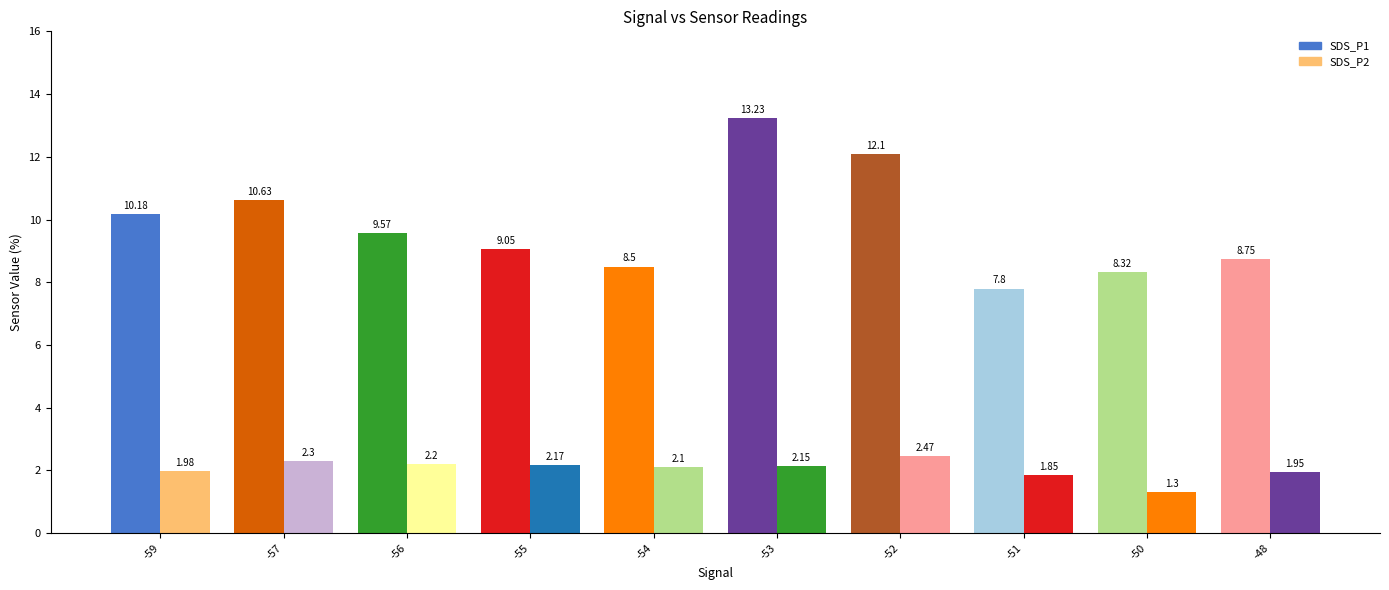

Between -56 and -48, which is larger?

-56